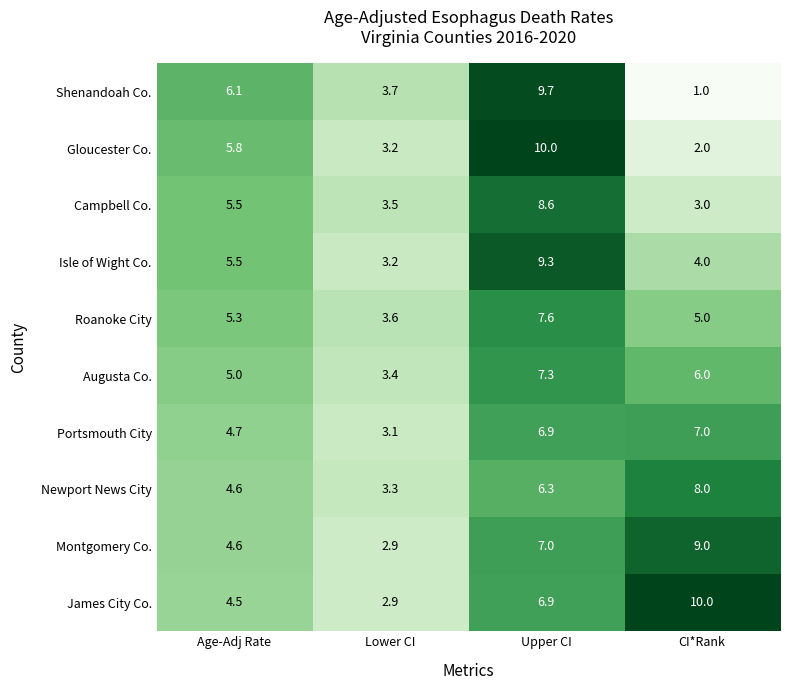

At which category is the sum across all series the highest?

Upper CI